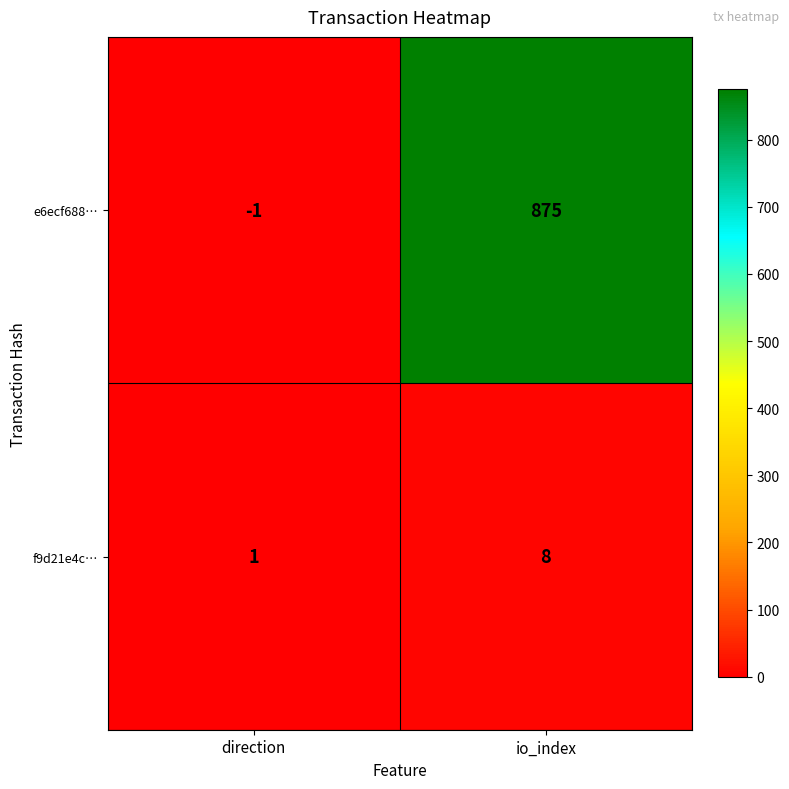

At which label is f9d21e4c… closest to 4?

direction